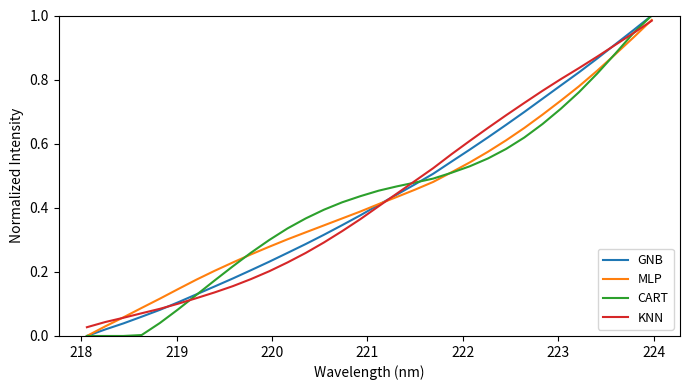

How many lines are shown in the chart?

4